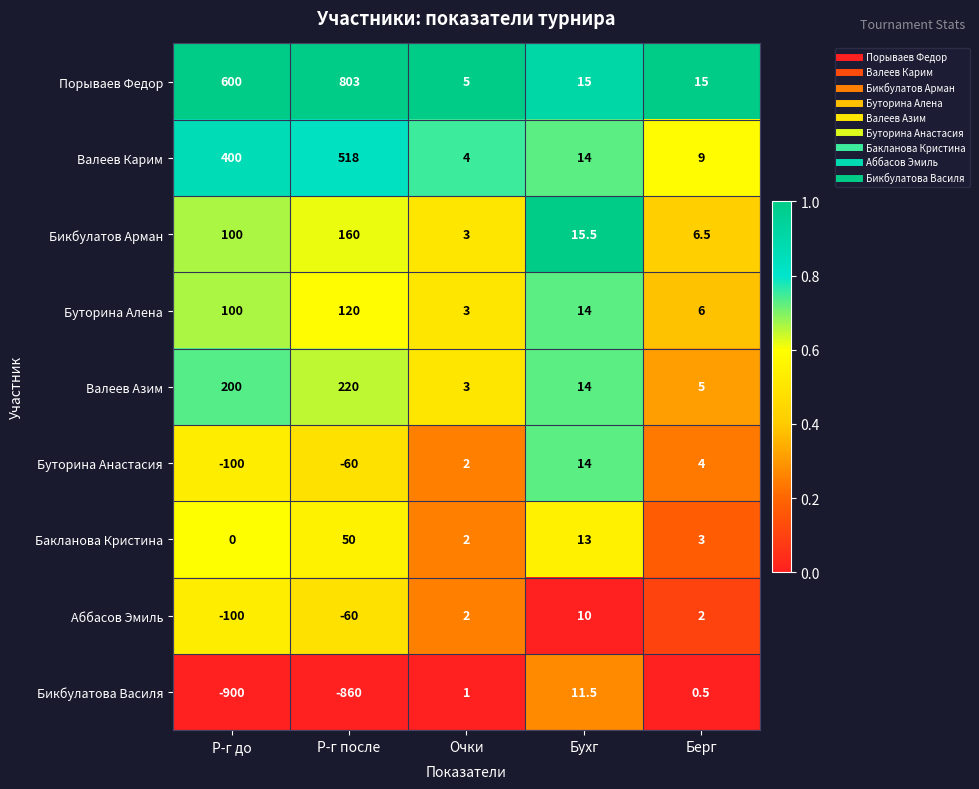

What is the approximate value of Валеев Карим at Р-г до?

400.0